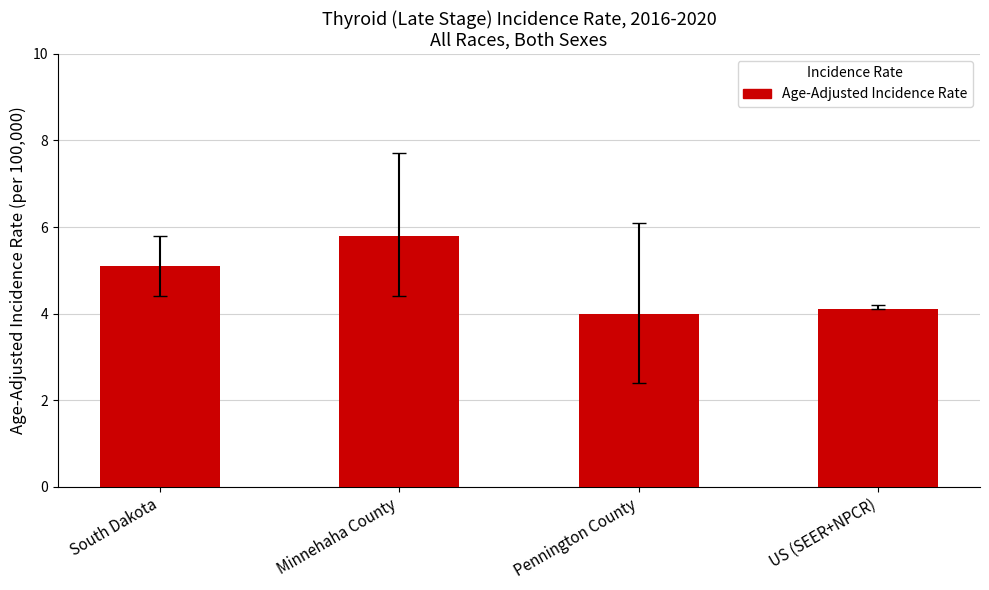

The value at Pennington County is 4.0. True or false?

True